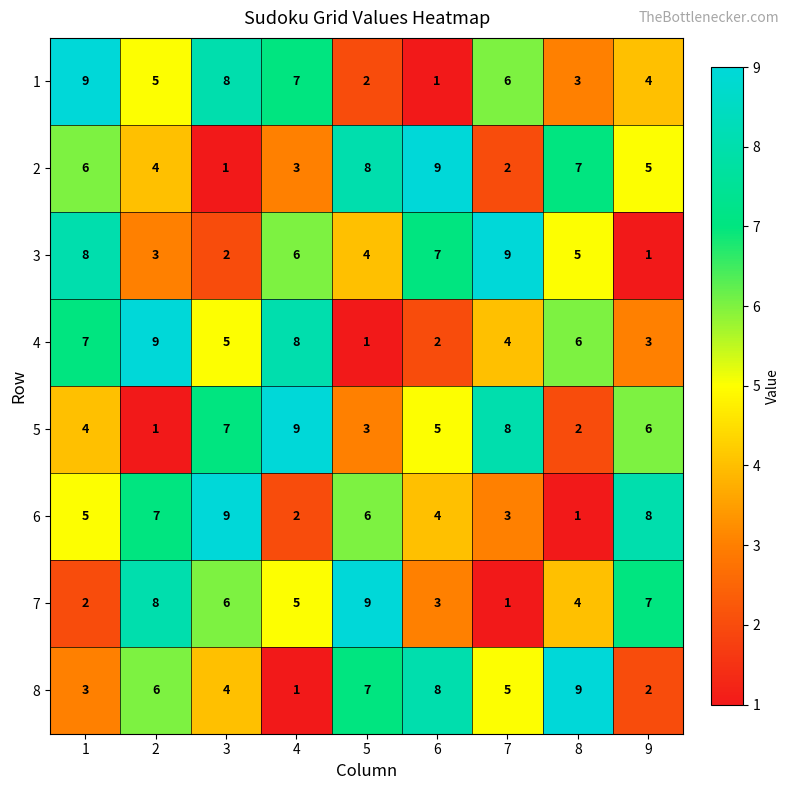

What is the total value across all series at 2?

43